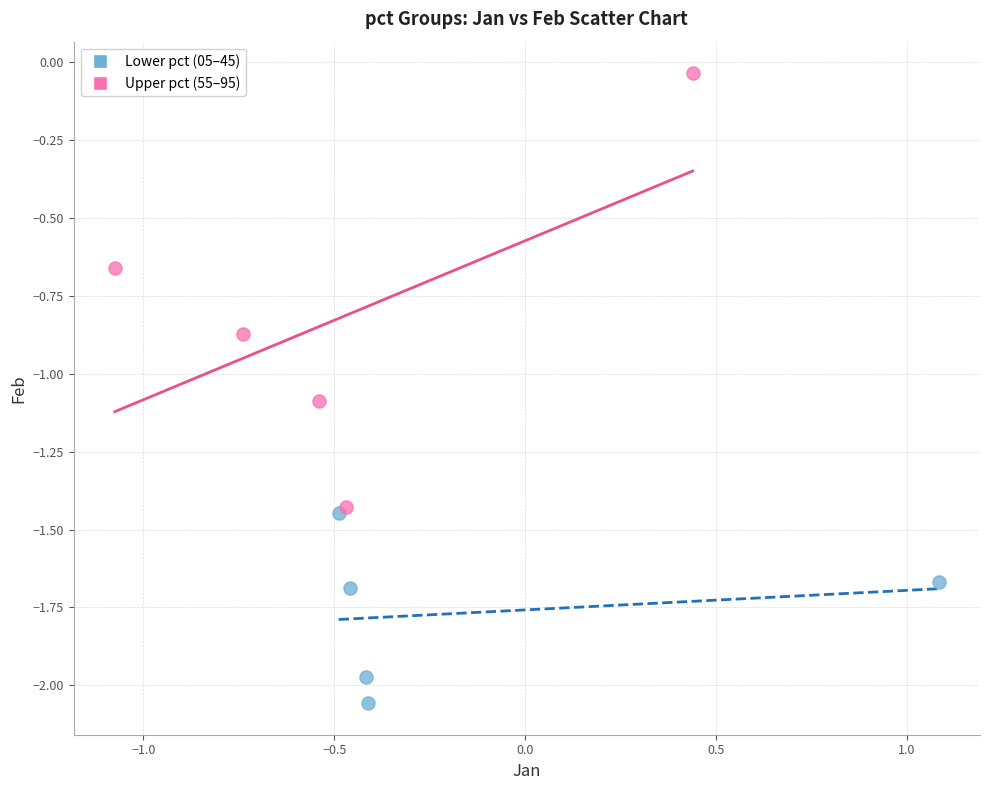

What are all the series names shown in the legend?

Lower pct (05–45), Upper pct (55–95)